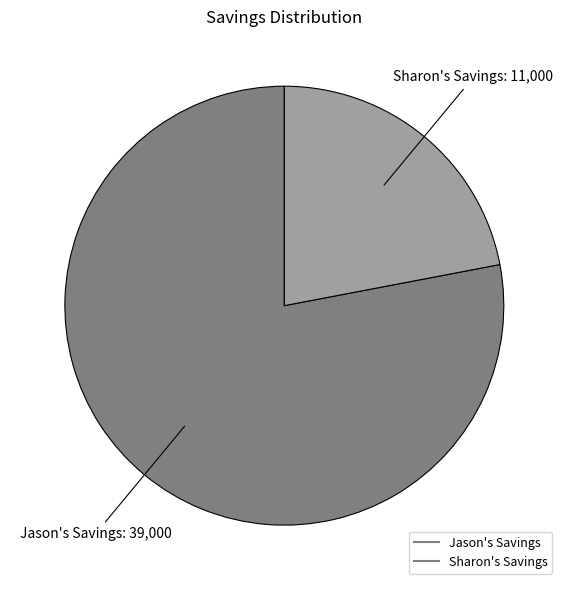

How many slices are in this pie chart?

2